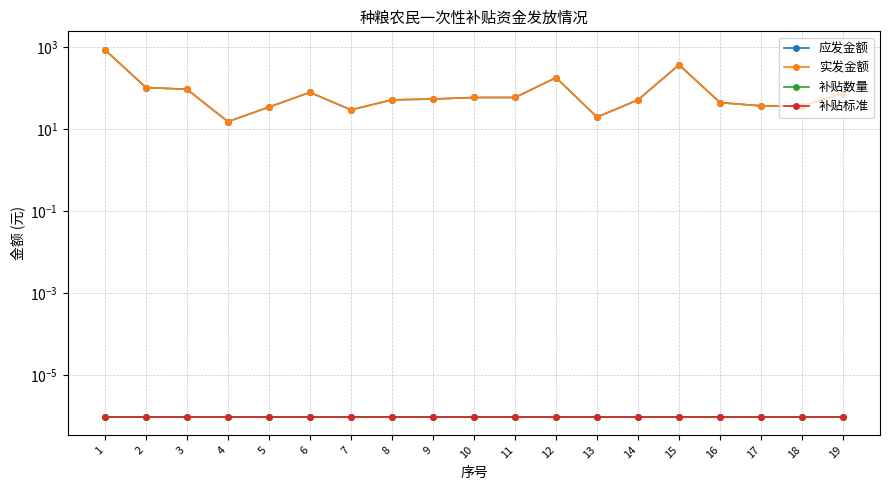

Reading left to right, what are all the values shown in this chart?

应发金额: 1=851.9	2=102.2	3=92.5	4=15.1	5=34.1	6=77.9	7=29.2	8=51.1	9=53.5	10=58.4	11=58.4	12=177.7	13=19.5	14=51.1	15=365.1	16=43.8	17=36.5	18=36.5	19=73.0
实发金额: 1=851.9	2=102.2	3=92.5	4=15.1	5=34.1	6=77.9	7=29.2	8=51.1	9=53.5	10=58.4	11=58.4	12=177.7	13=19.5	14=51.1	15=365.1	16=43.8	17=36.5	18=36.5	19=73.0
补贴数量: 1=0.0	2=0.0	3=0.0	4=0.0	5=0.0	6=0.0	7=0.0	8=0.0	9=0.0	10=0.0	11=0.0	12=0.0	13=0.0	14=0.0	15=0.0	16=0.0	17=0.0	18=0.0	19=0.0
补贴标准: 1=0.0	2=0.0	3=0.0	4=0.0	5=0.0	6=0.0	7=0.0	8=0.0	9=0.0	10=0.0	11=0.0	12=0.0	13=0.0	14=0.0	15=0.0	16=0.0	17=0.0	18=0.0	19=0.0